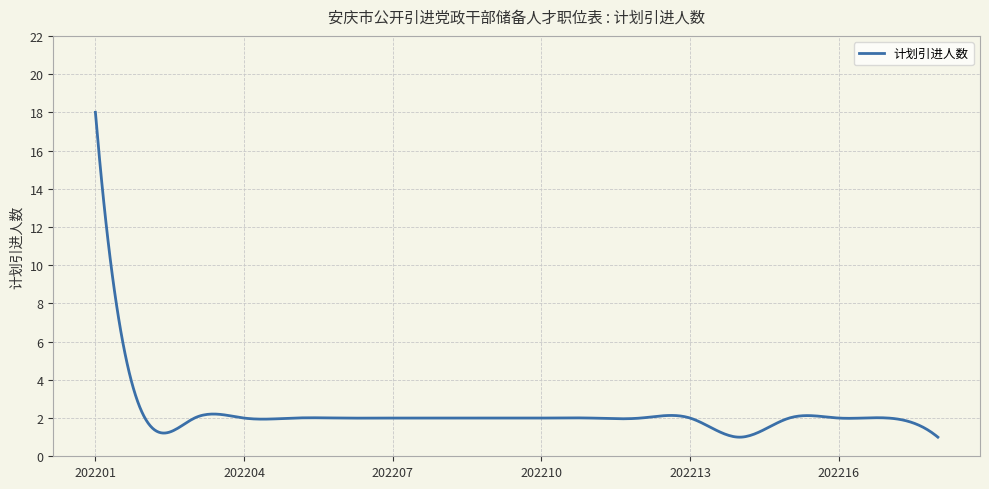

What is the difference between the maximum and minimum values?

17.0